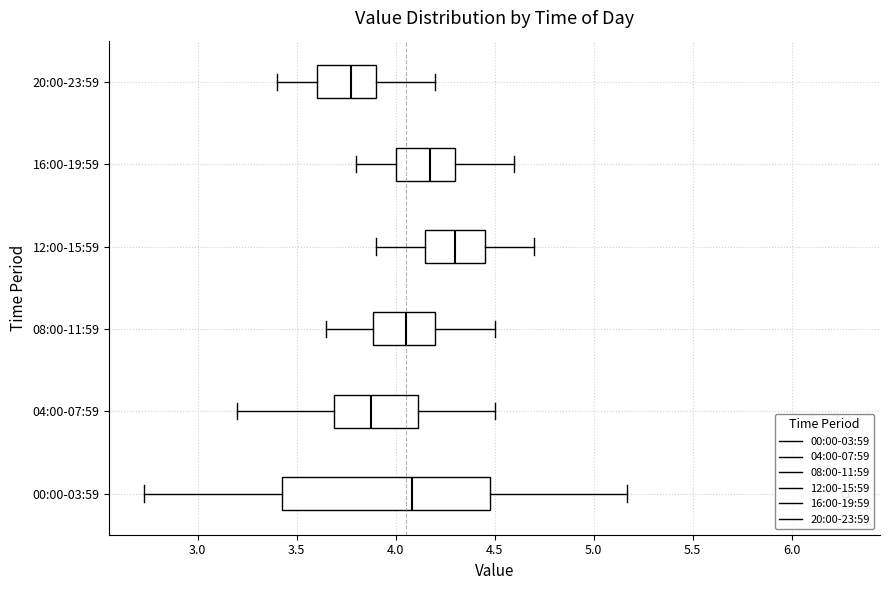

Reading bottom to top, read every box against the x-axis: the position of its median line, the range the box covers, and the ends of its whiskers. The values are not printed on the chart, so give them approximately, as read against the axis.

00:00-03:59: median 4.10, box 3.45 to 4.50, whiskers 2.75 to 5.15
04:00-07:59: median 3.90, box 3.70 to 4.10, whiskers 3.20 to 4.50
08:00-11:59: median 4.05, box 3.90 to 4.20, whiskers 3.65 to 4.50
12:00-15:59: median 4.30, box 4.15 to 4.45, whiskers 3.90 to 4.70
16:00-19:59: median 4.20, box 4.00 to 4.30, whiskers 3.80 to 4.60
20:00-23:59: median 3.80, box 3.60 to 3.90, whiskers 3.40 to 4.20